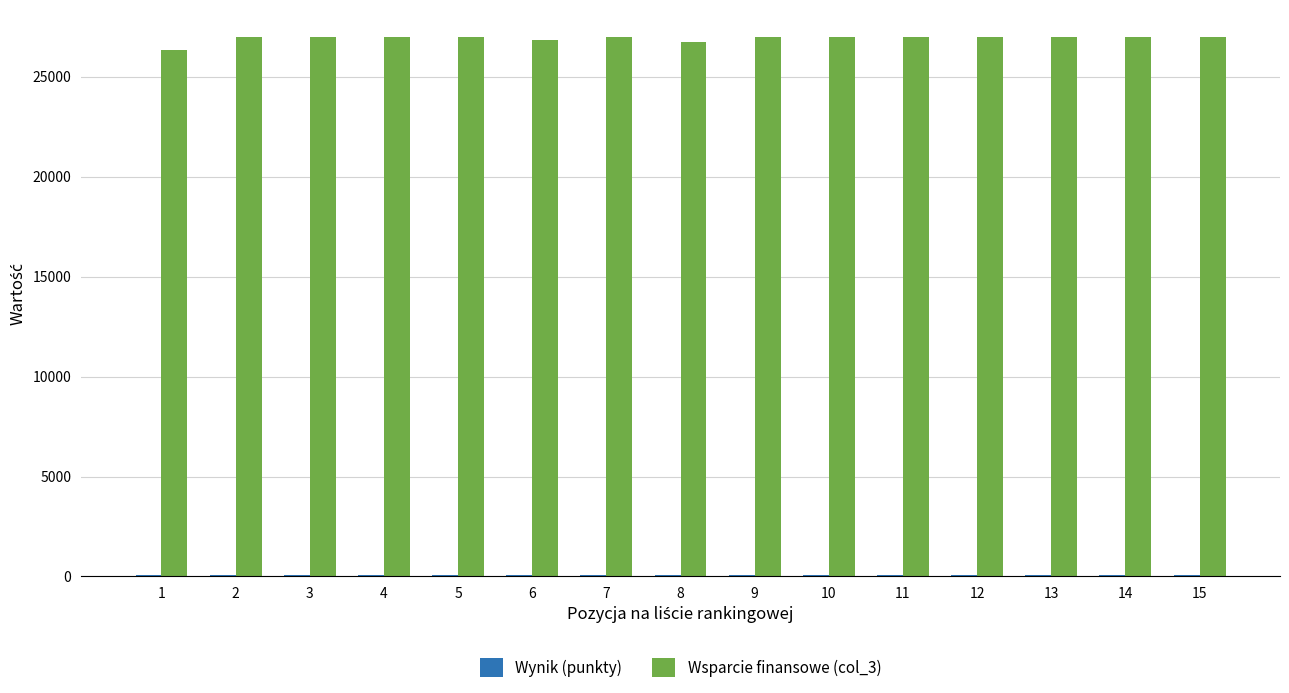

How many data points does each series have?

15